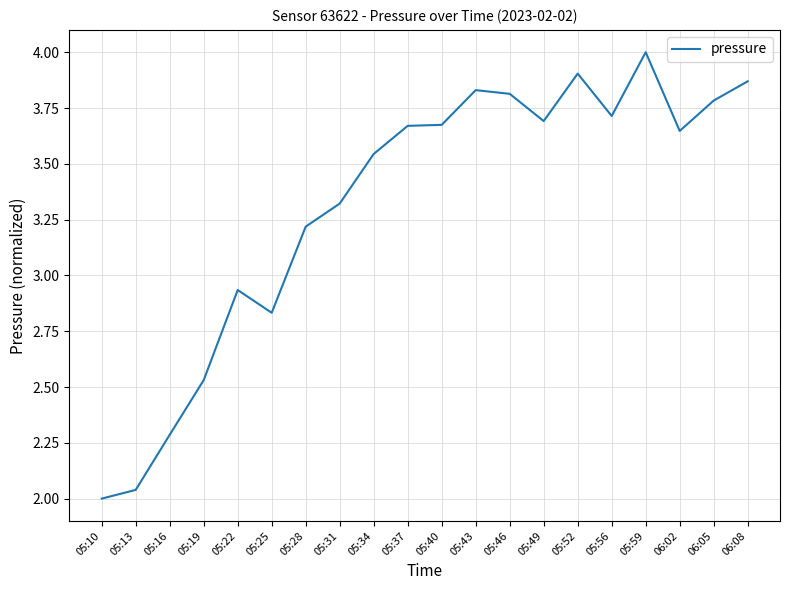

How many categories are shown in the chart?

20